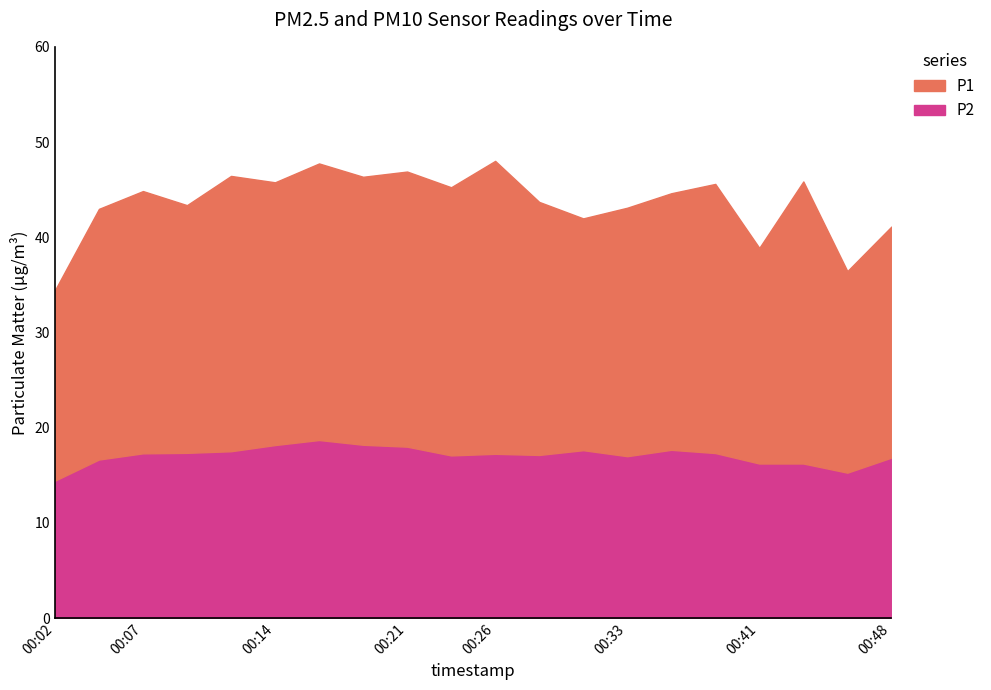

What is the value of the P1 point at the 19th from the left?

21.2